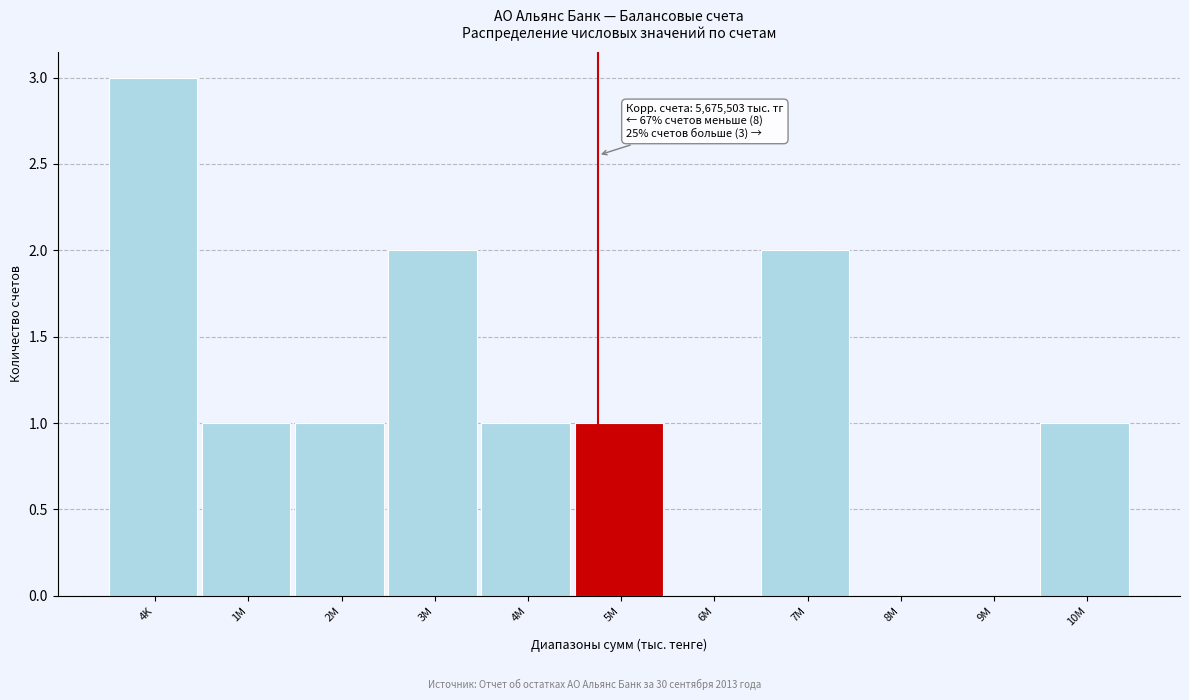

Reading left to right, what are all the values shown in this chart?

4K=3	1M=1	2M=1	3M=2	4M=1	5M=1	6M=0	7M=2	8M=0	9M=0	10M=1